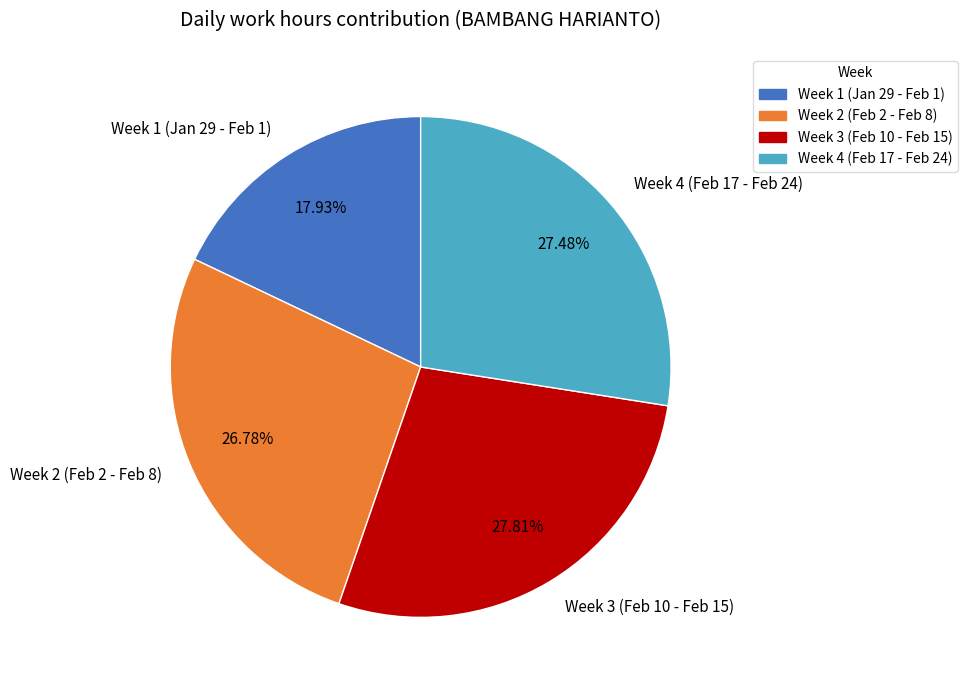

Is there any slice that represents more than half of the pie?

No